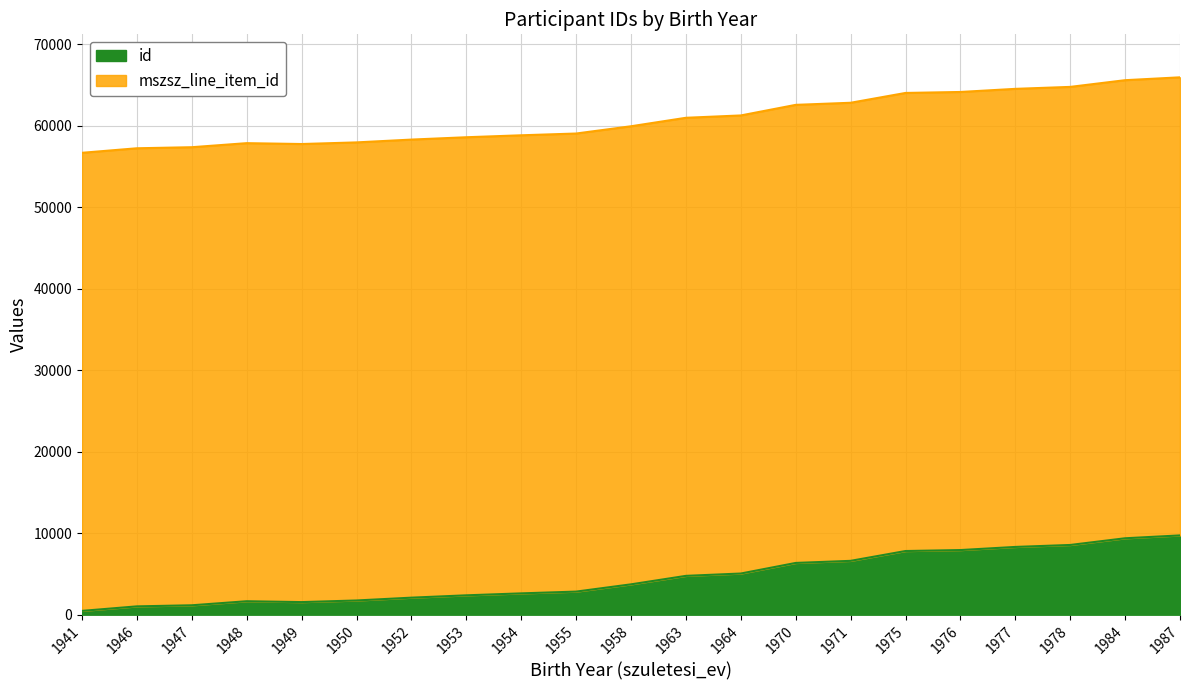

Reading right to left, list all the values displayed in this chart.

9729	9378	8556	8315	7932	7813	6608	6351	5052	4765	3725	2834	2617	2377	2090	1745	1546	1652	1155	1022	469